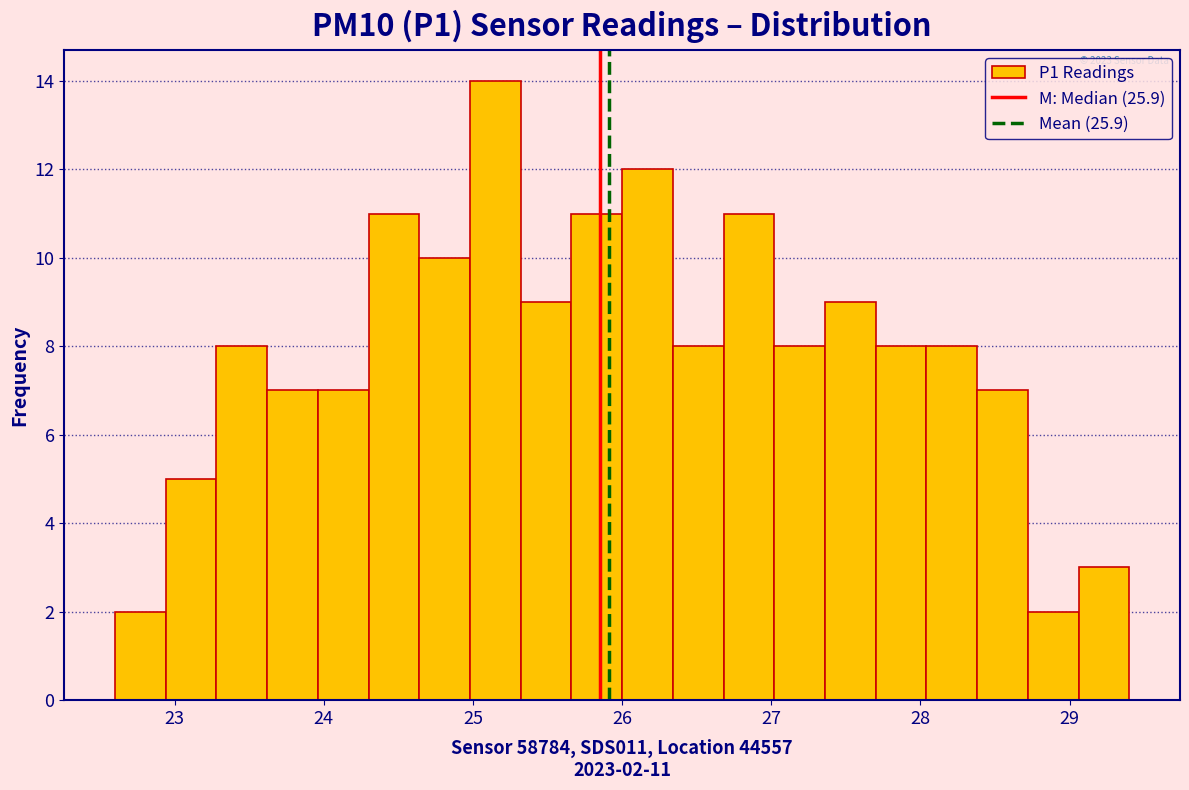

Around what value on the x-axis is the tallest bar? Give the approximate position of its centre, as read against the axis.

25.2